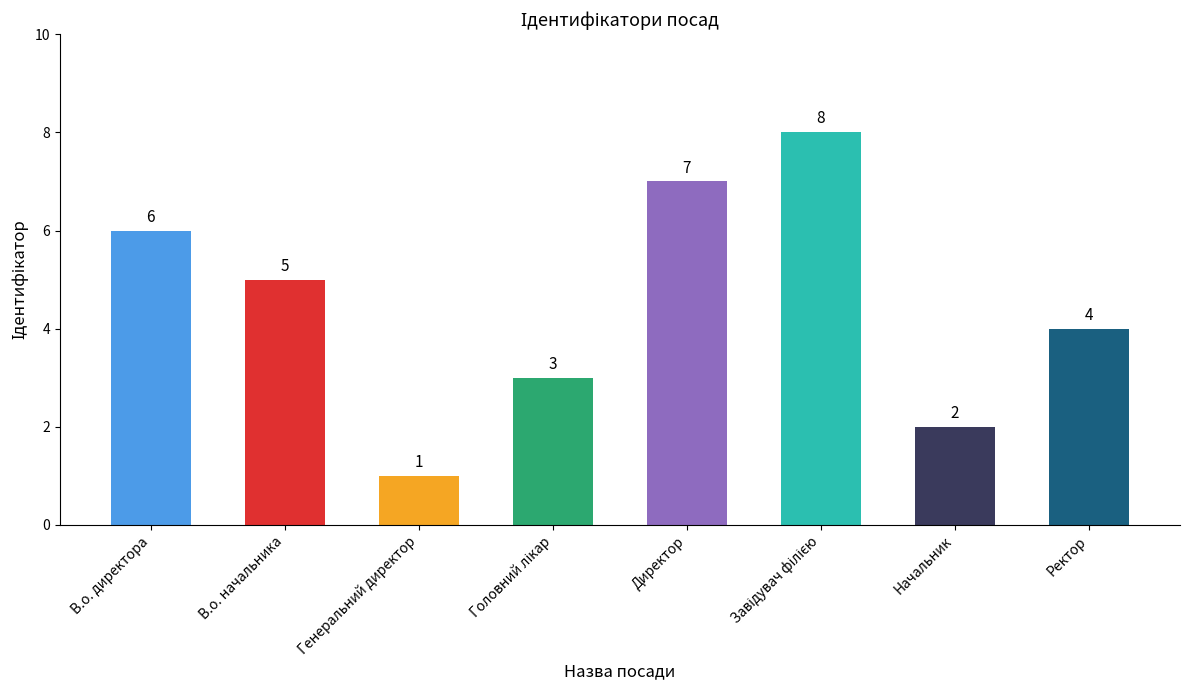

Where is the data nearest to the value 4?

Ректор